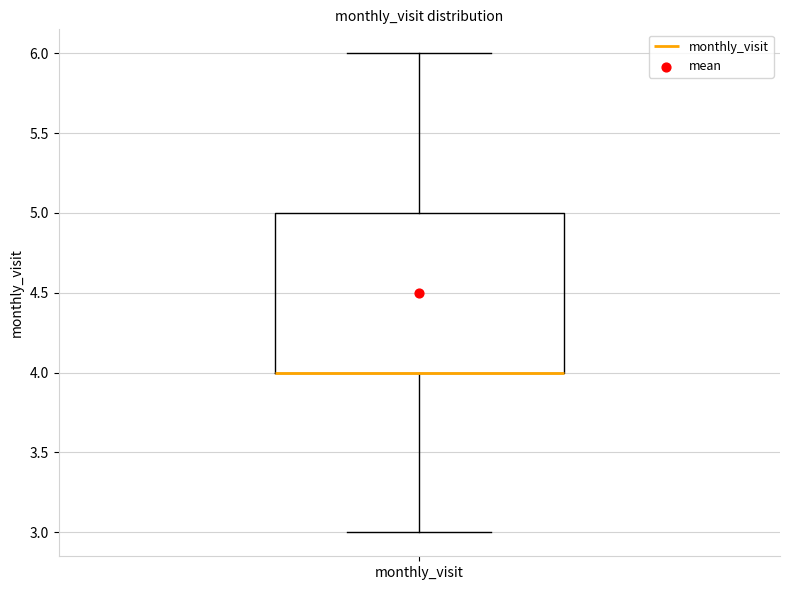

Where is the lower edge of the box for monthly_visit on the y-axis? The values are not printed on the chart, so give them approximately, as read against the axis.

4